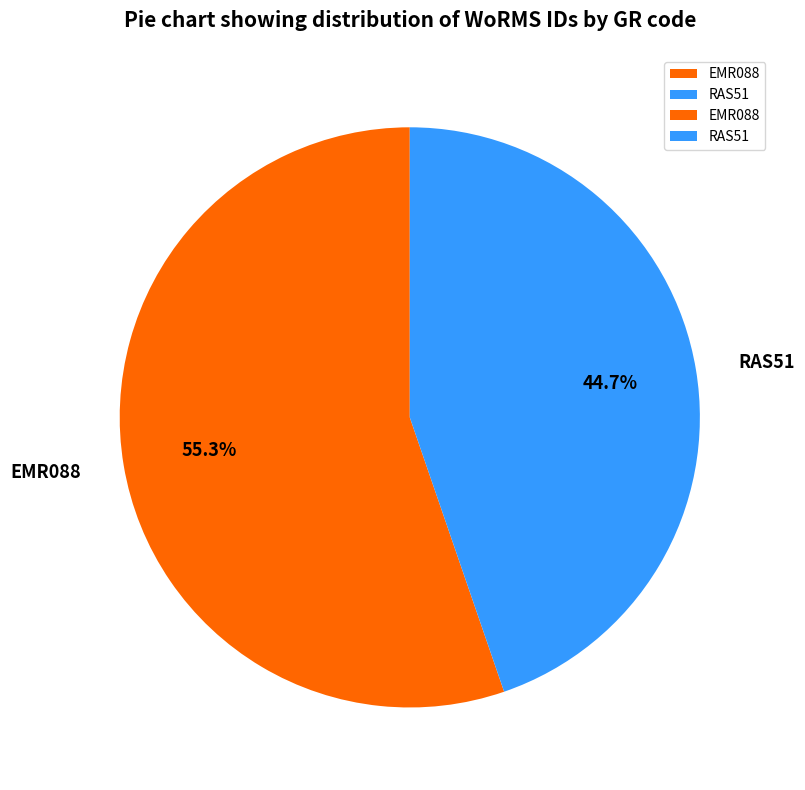

What percentage is the EMR088 slice, to the nearest percent?

55%